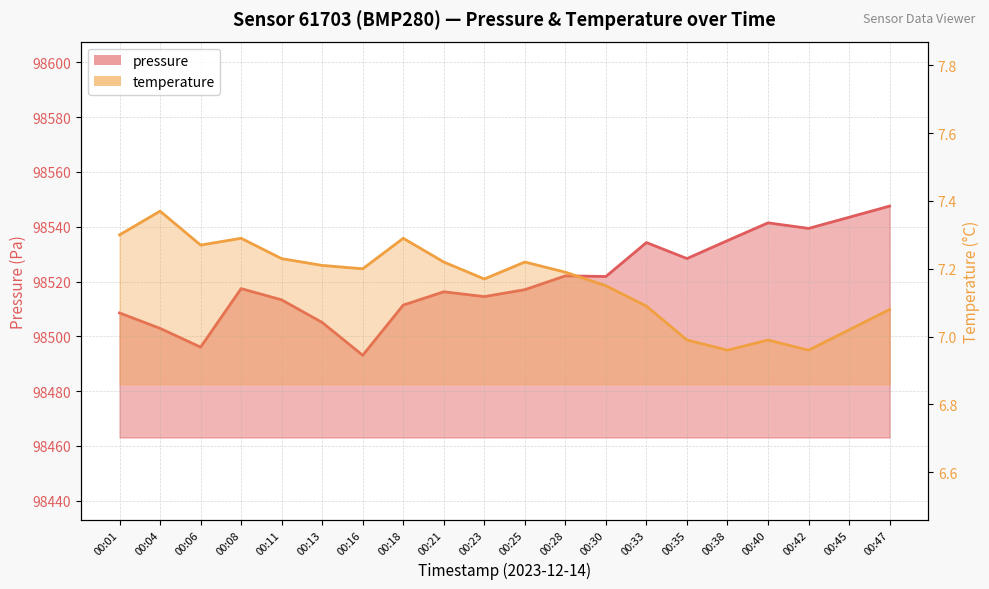

What is the difference between the maximum and minimum values in the pressure series?

54.4